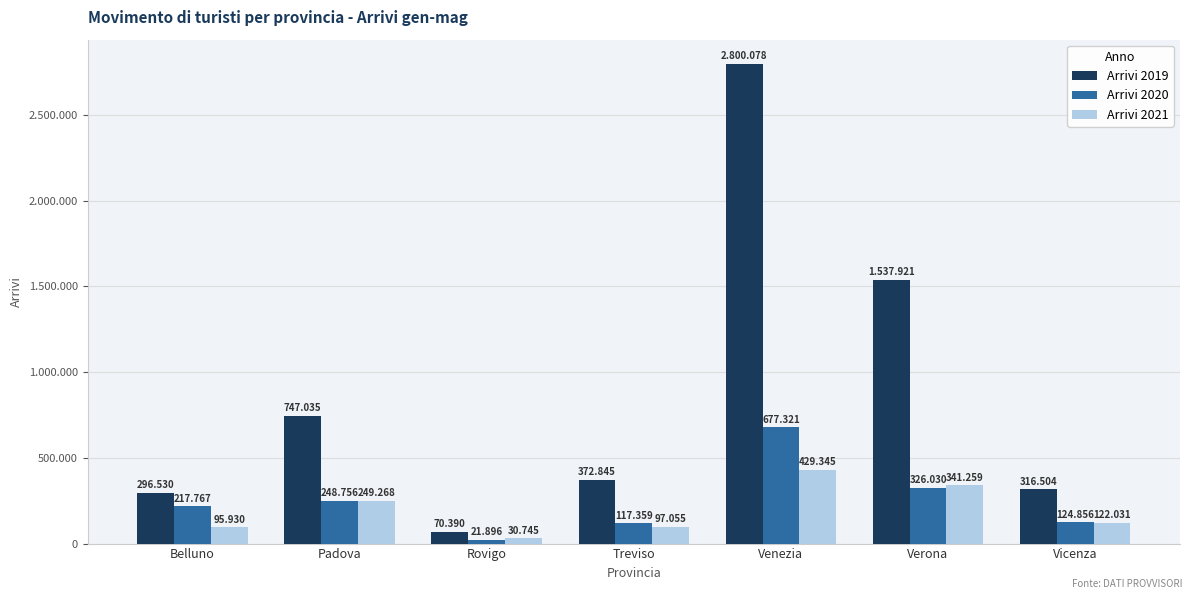

Are the bars grouped side by side (vs. stacked)?

Yes